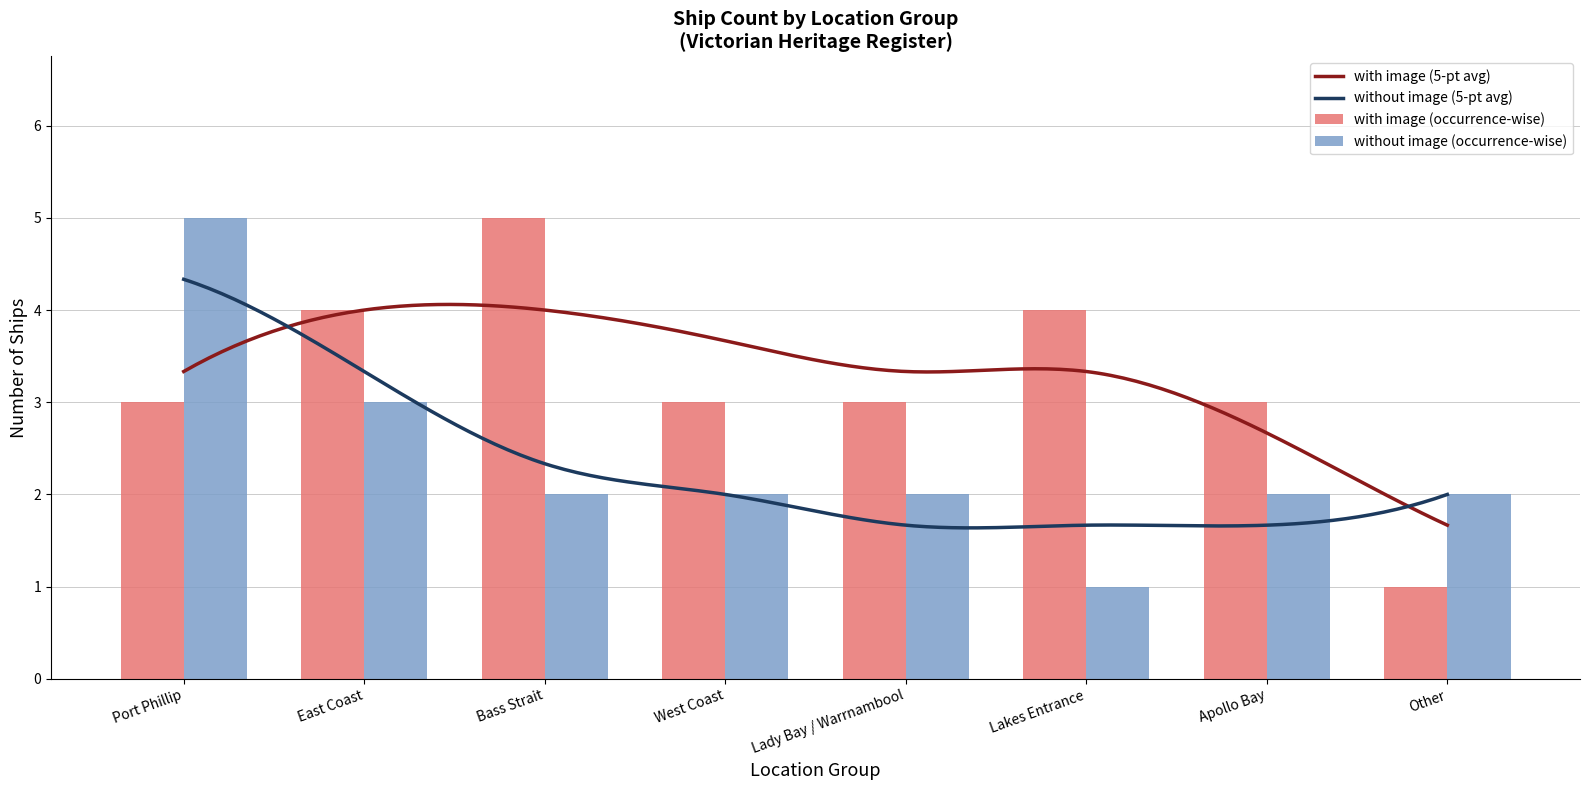

List the series in order of their peak value, highest first.

with_image, without_image